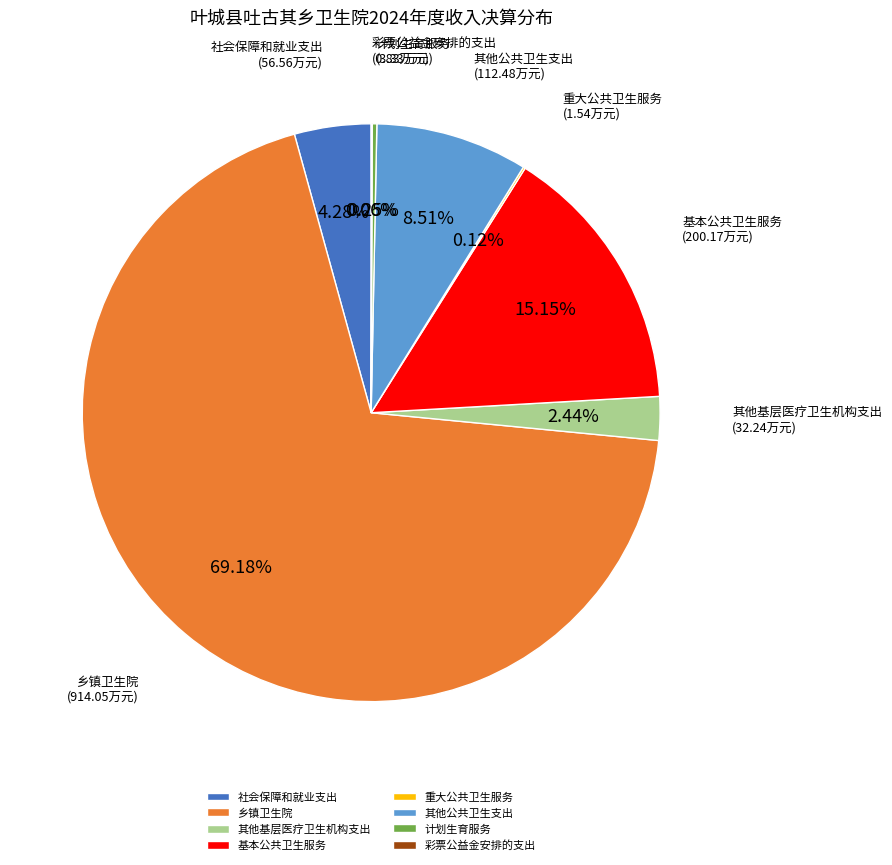

Is there a majority slice in this chart?

Yes